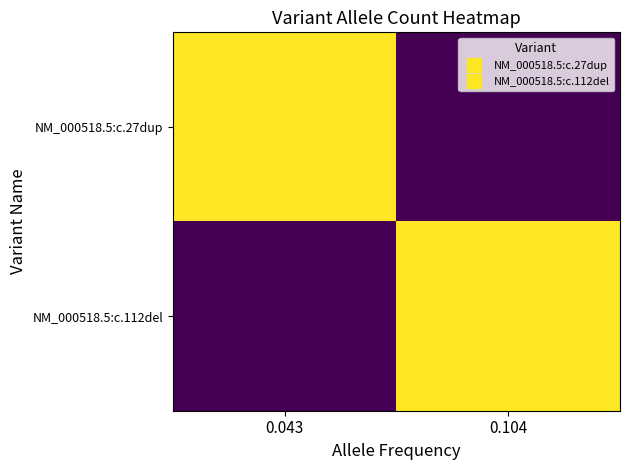

Which has a higher value, 0.043 or 0.104?

0.043